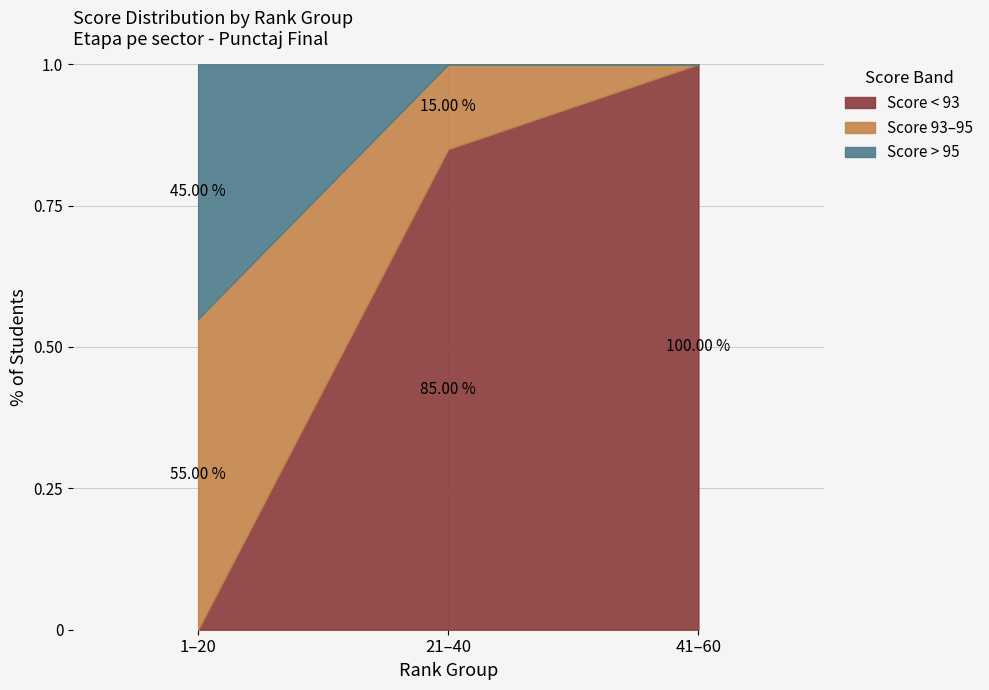

What is the total value across all series at 21–40?

1.0